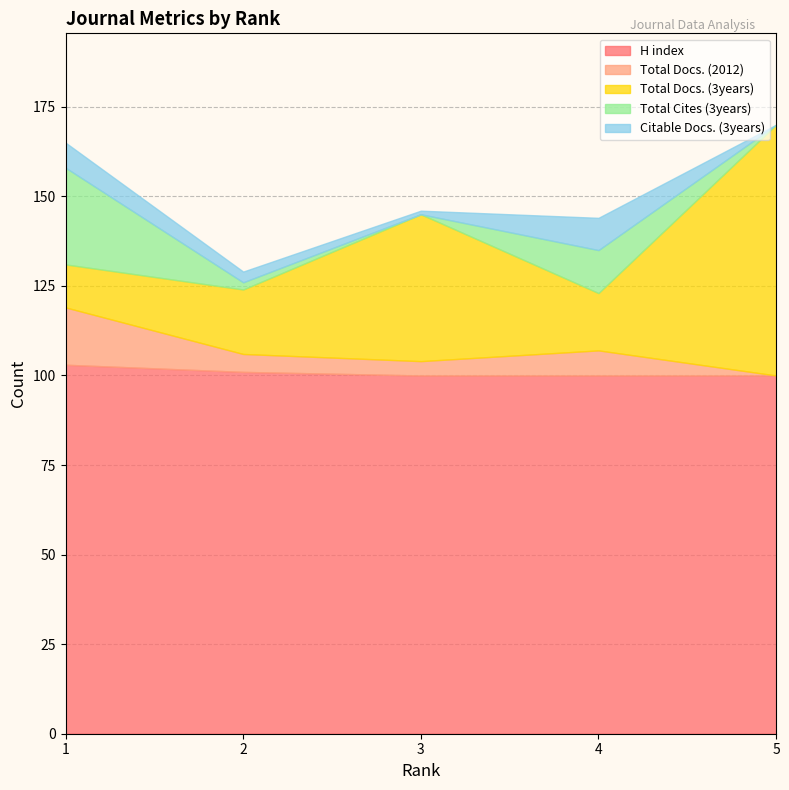

Rank the series by their maximum value, from highest to lowest.

H index, Total Docs. (3years), Total Cites (3years), Total Docs. (2012), Citable Docs. (3years)